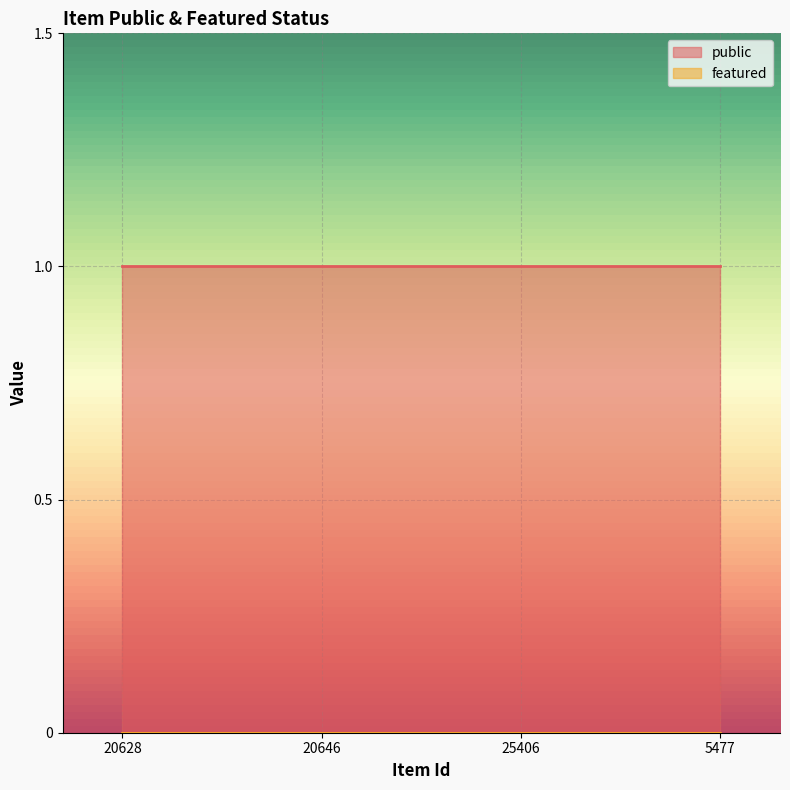

At 5477, list the series in order from largest to smallest.

public, featured